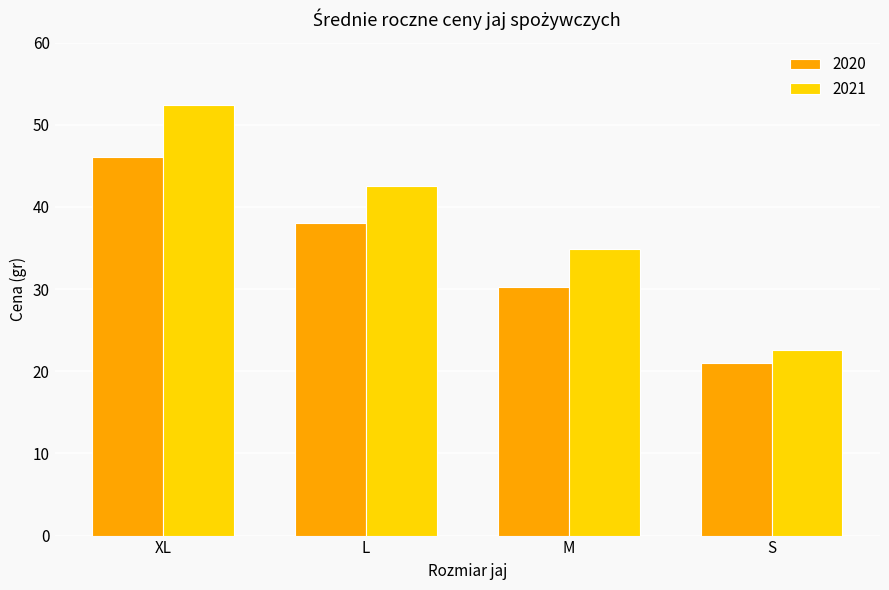

At which category does the chart reach its minimum across all series?

S